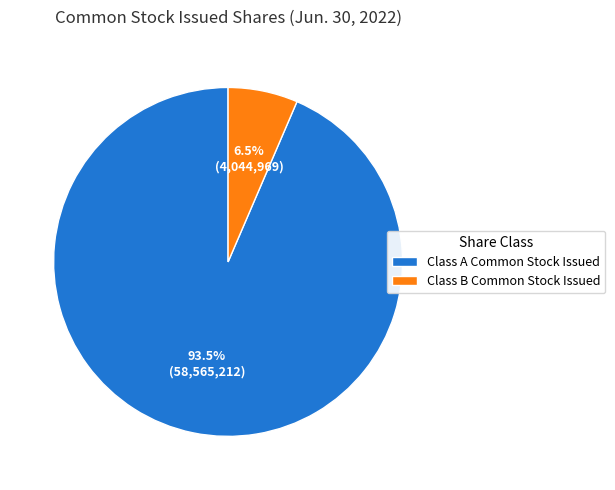

Count the number of slices in the pie.

2